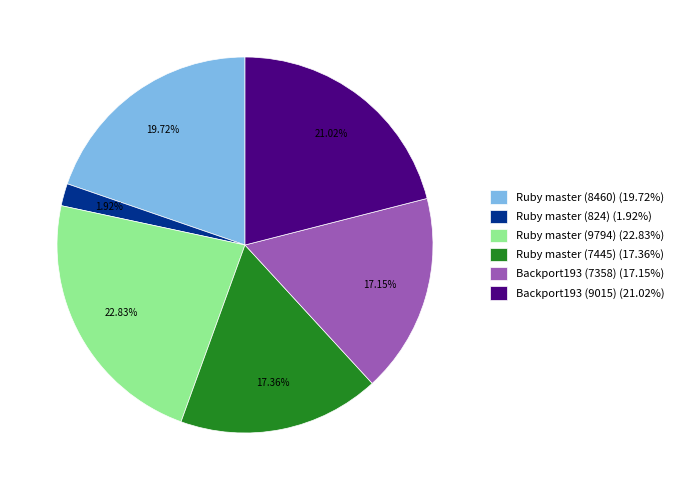

Do Backport193 (7358) and Ruby master (9794) together represent more than half of the pie?

No